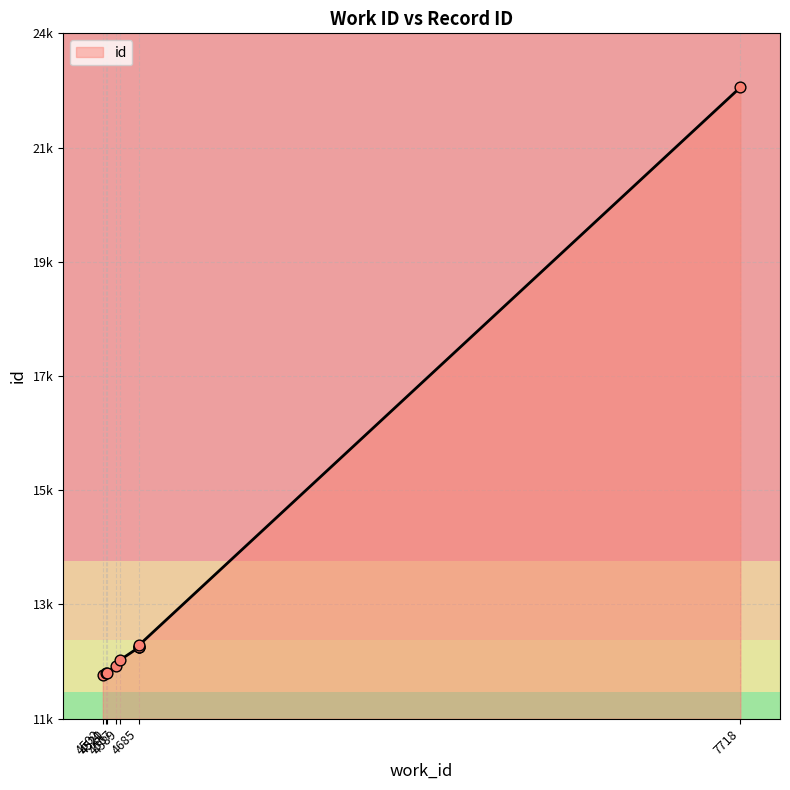

What is the change in value from 4567 to 4685?

+388